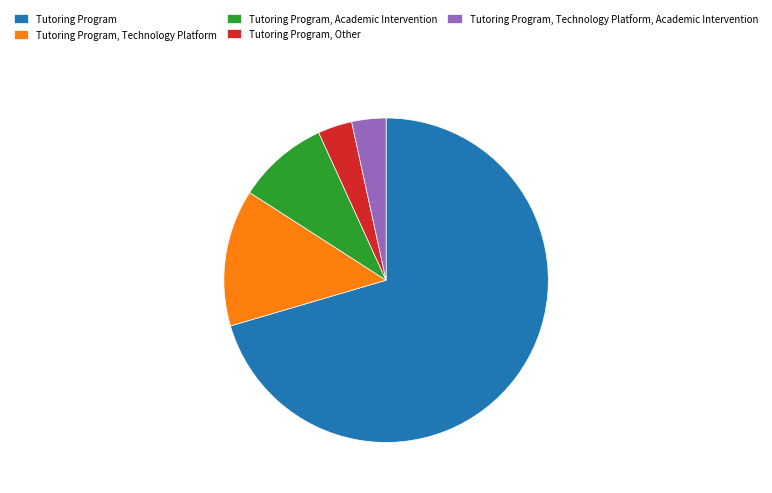

Combined, do Tutoring Program, Technology Platform, Academic Intervention and Tutoring Program, Other account for over 50%?

No